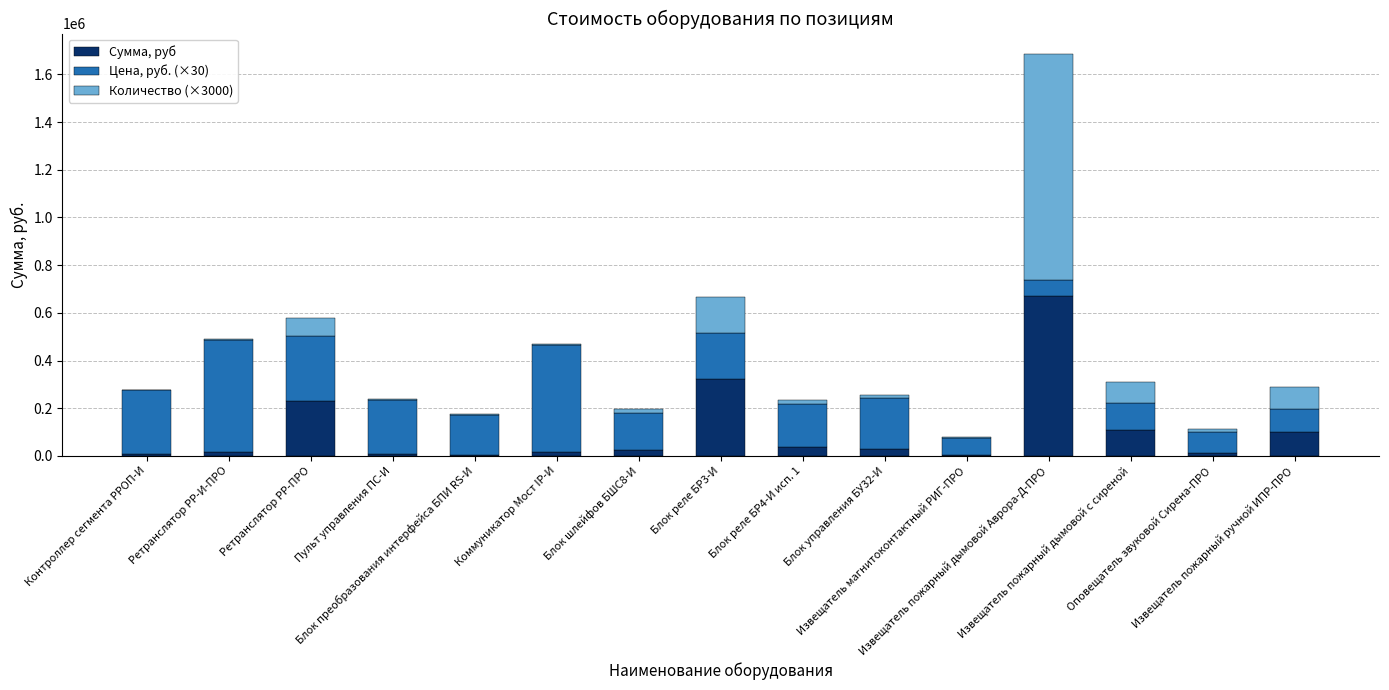

Are the bars grouped side by side (vs. stacked)?

No